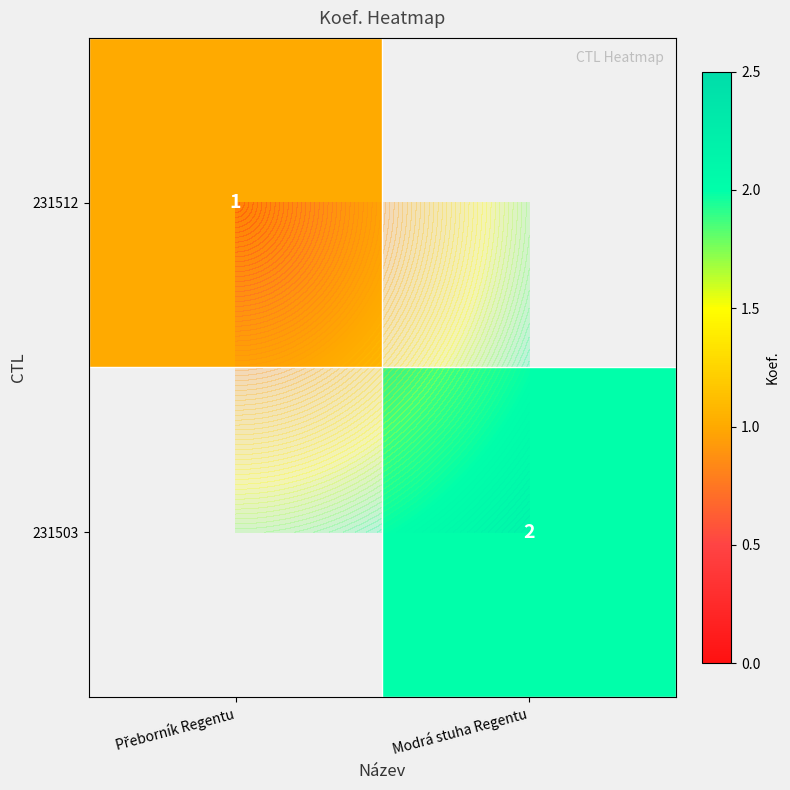

At which label does 231512 reach its peak?

Přeborník Regentu